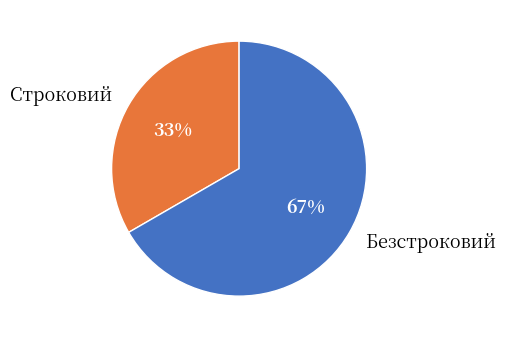

Combined, do Строковий and Безстроковий account for over 50%?

Yes